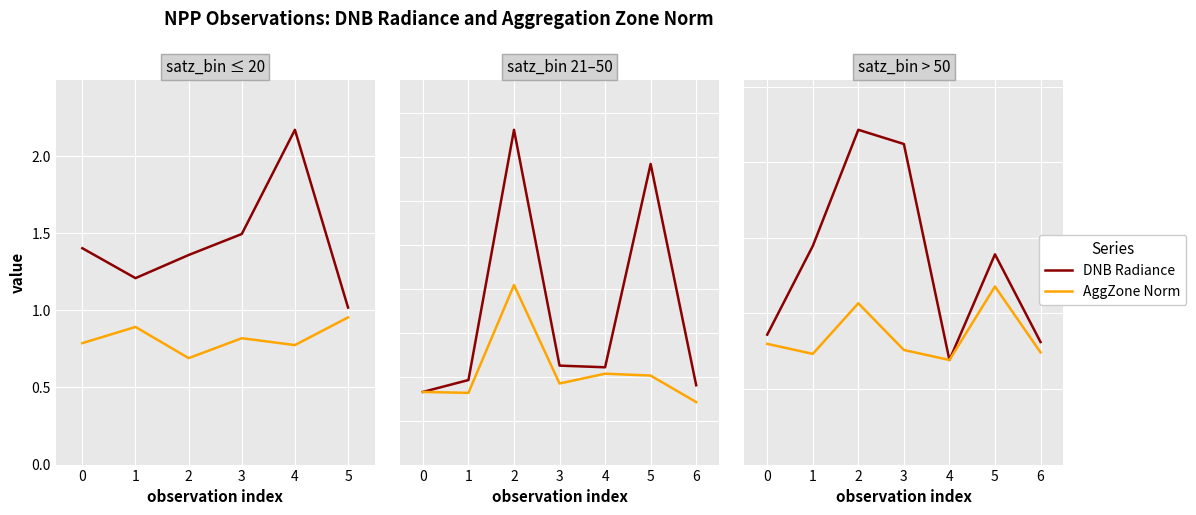

Which series has the largest total across all categories?

DNB Radiance